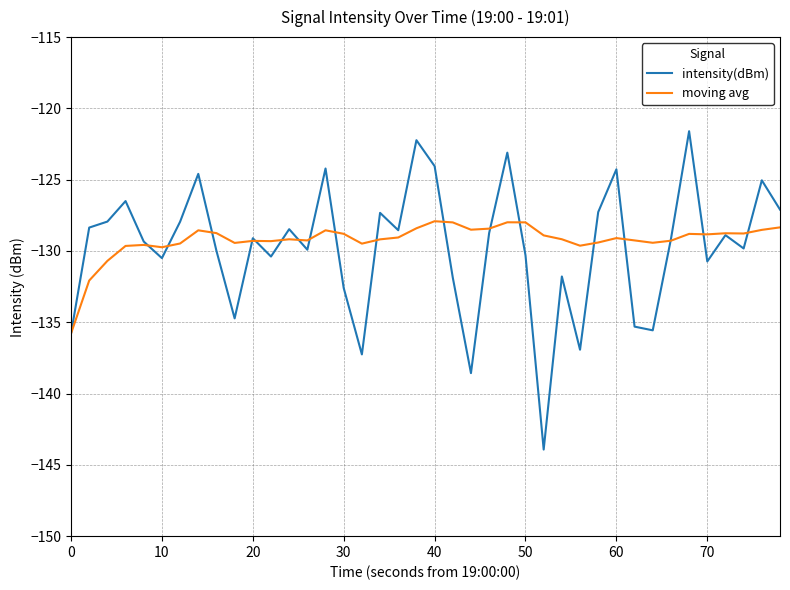

Which series ends up on top after the final intersection of intensity(dBm) and moving avg?

intensity(dBm)